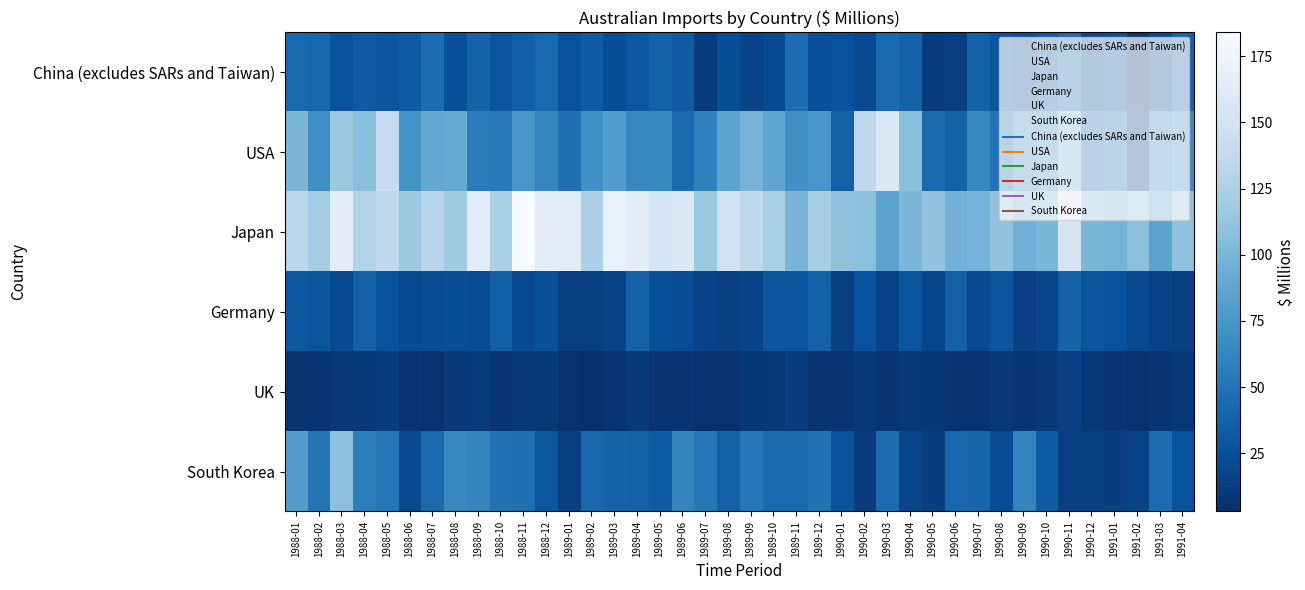

Reading left to right, what are all the values shown in this chart?

China (excludes SARs and Taiwan): 1988-01=43	1988-02=41	1988-03=27	1988-04=32	1988-05=29	1988-06=33	1988-07=45	1988-08=25	1988-09=39	1988-10=28	1988-11=36	1988-12=42	1989-01=26	1989-02=34	1989-03=24	1989-04=30	1989-05=37	1989-06=32	1989-07=12	1989-08=24	1989-09=17	1989-10=22	1989-11=45	1989-12=25	1990-01=26	1990-02=21	1990-03=44	1990-04=38	1990-05=11	1990-06=14	1990-07=37	1990-08=29	1990-09=26	1990-10=32	1990-11=44	1990-12=21	1991-01=26	1991-02=7	1991-03=22	1991-04=38
USA: 1988-01=101	1988-02=69	1988-03=115	1988-04=107	1988-05=139	1988-06=73	1988-07=88	1988-08=91	1988-09=56	1988-10=54	1988-11=75	1988-12=63	1989-01=48	1989-02=70	1989-03=81	1989-04=64	1989-05=65	1989-06=44	1989-07=59	1989-08=86	1989-09=99	1989-10=87	1989-11=70	1989-12=75	1990-01=37	1990-02=135	1990-03=158	1990-04=107	1990-05=44	1990-06=37	1990-07=64	1990-08=49	1990-09=66	1990-10=70	1990-11=99	1990-12=44	1991-01=49	1991-02=17	1991-03=62	1991-04=67
Japan: 1988-01=132	1988-02=120	1988-03=165	1988-04=128	1988-05=136	1988-06=116	1988-07=131	1988-08=118	1988-09=164	1988-10=124	1988-11=184	1988-12=164	1989-01=164	1989-02=124	1989-03=170	1989-04=165	1989-05=152	1989-06=159	1989-07=116	1989-08=149	1989-09=135	1989-10=123	1989-11=99	1989-12=122	1990-01=110	1990-02=108	1990-03=85	1990-04=101	1990-05=111	1990-06=97	1990-07=98	1990-08=111	1990-09=97	1990-10=101	1990-11=152	1990-12=101	1991-01=98	1991-02=108	1991-03=85	1991-04=110
Germany: 1988-01=30	1988-02=29	1988-03=21	1988-04=37	1988-05=26	1988-06=22	1988-07=23	1988-08=24	1988-09=23	1988-10=36	1988-11=22	1988-12=25	1989-01=14	1989-02=14	1989-03=17	1989-04=37	1989-05=25	1989-06=23	1989-07=17	1989-08=15	1989-09=17	1989-10=29	1989-11=29	1989-12=38	1990-01=15	1990-02=26	1990-03=16	1990-04=28	1990-05=19	1990-06=37	1990-07=21	1990-08=28	1990-09=15	1990-10=19	1990-11=38	1990-12=28	1991-01=26	1991-02=21	1991-03=16	1991-04=14
UK: 1988-01=6	1988-02=7	1988-03=9	1988-04=10	1988-05=13	1988-06=6	1988-07=5	1988-08=9	1988-09=11	1988-10=6	1988-11=9	1988-12=10	1989-01=5	1989-02=3	1989-03=6	1989-04=10	1989-05=6	1989-06=7	1989-07=5	1989-08=5	1989-09=8	1989-10=9	1989-11=12	1989-12=7	1990-01=6	1990-02=9	1990-03=6	1990-04=9	1990-05=8	1990-06=7	1990-07=7	1990-08=9	1990-09=7	1990-10=9	1990-11=15	1990-12=9	1991-01=7	1991-02=5	1991-03=6	1991-04=9
South Korea: 1988-01=81	1988-02=51	1988-03=109	1988-04=57	1988-05=53	1988-06=21	1988-07=42	1988-08=65	1988-09=61	1988-10=49	1988-11=47	1988-12=30	1989-01=14	1989-02=41	1989-03=39	1989-04=37	1989-05=34	1989-06=61	1989-07=53	1989-08=37	1989-09=53	1989-10=44	1989-11=44	1989-12=49	1990-01=27	1990-02=13	1990-03=45	1990-04=18	1990-05=13	1990-06=41	1990-07=40	1990-08=23	1990-09=61	1990-10=34	1990-11=14	1990-12=14	1991-01=13	1991-02=17	1991-03=45	1991-04=27